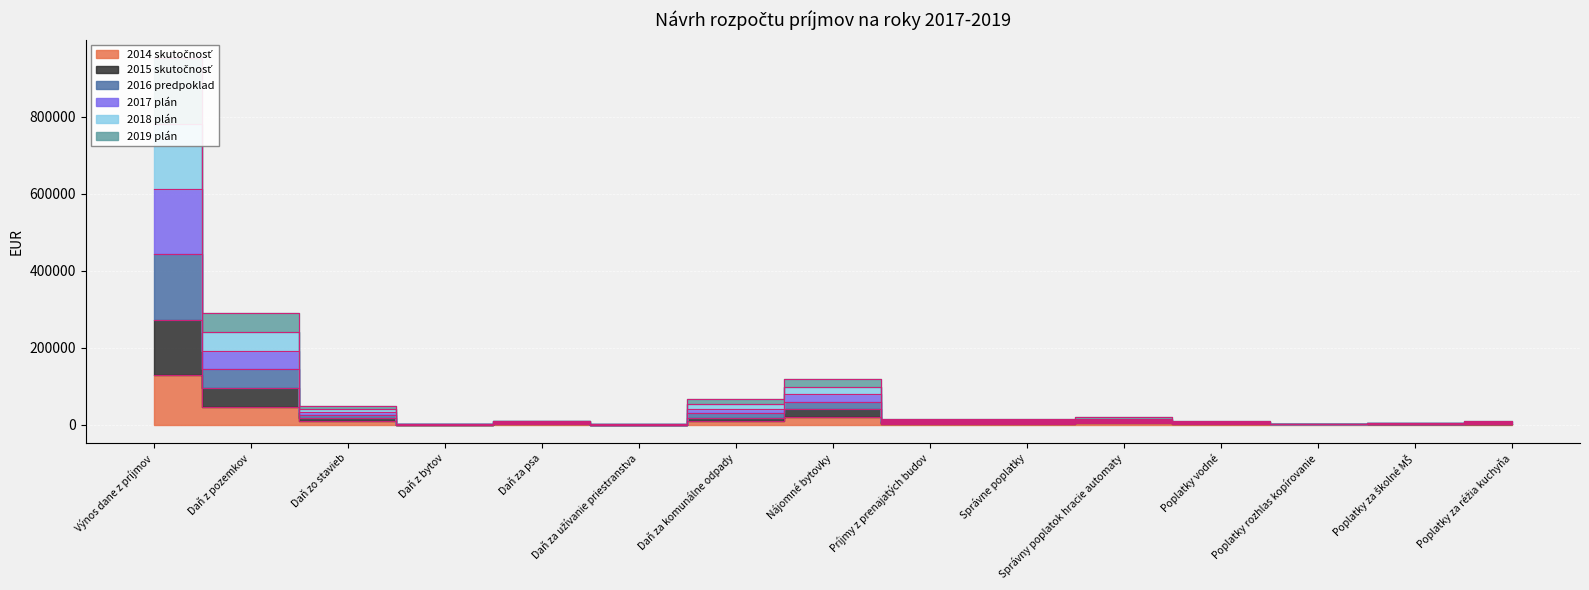

Rank the series by their maximum value, from lowest to highest.

2014 skutočnosť, 2015 skutočnosť, 2019 plán, 2018 plán, 2017 plán, 2016 predpoklad